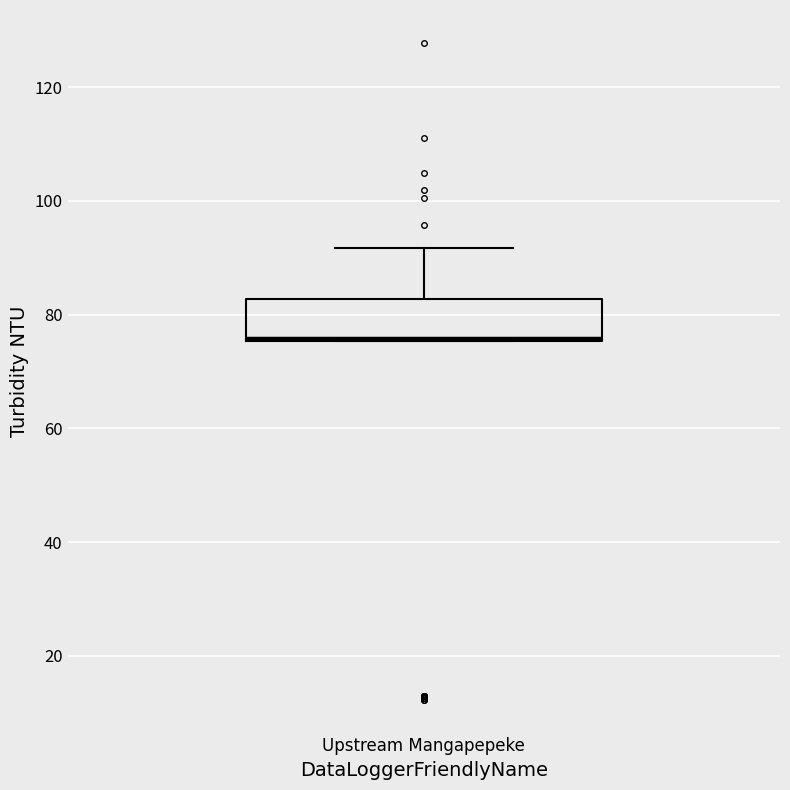

Where is the upper edge of the box for Upstream Mangapepeke on the y-axis? The values are not printed on the chart, so give them approximately, as read against the axis.

82